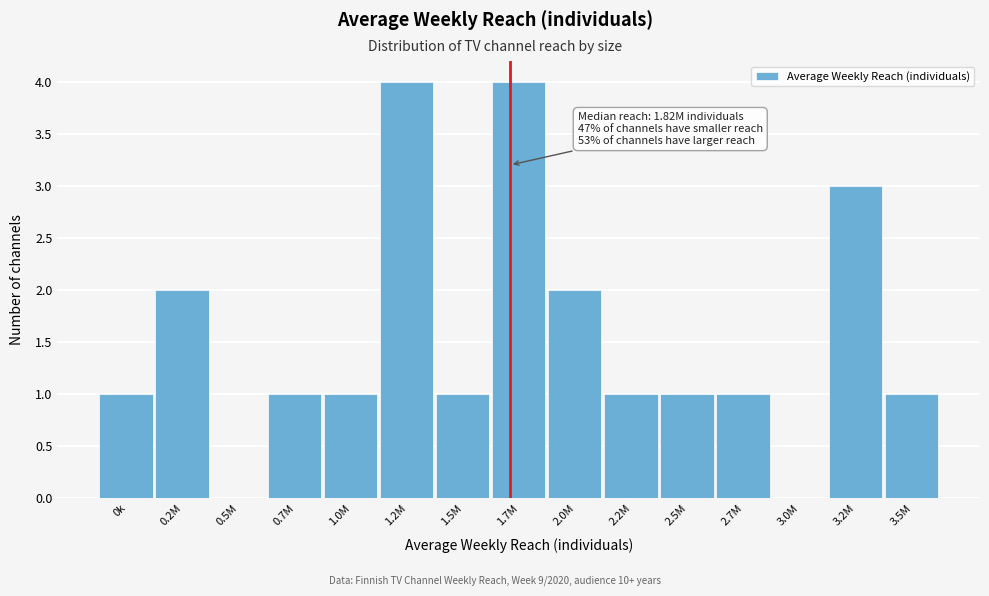

Reading left to right, what are all the values shown in this chart?

0k=1	0.2M=2	0.5M=0	0.7M=1	1.0M=1	1.2M=4	1.5M=1	1.7M=4	2.0M=2	2.2M=1	2.5M=1	2.7M=1	3.0M=0	3.2M=3	3.5M=1